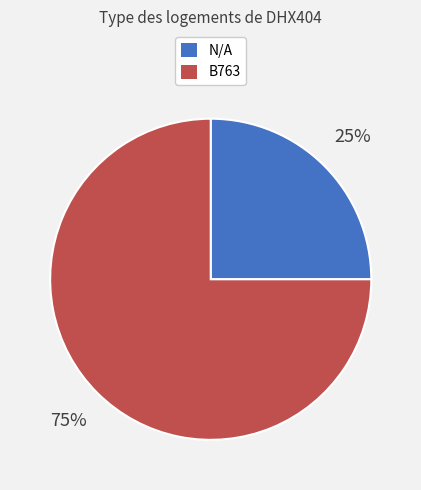

Rank the categories by value from lowest to highest.

N/A, B763